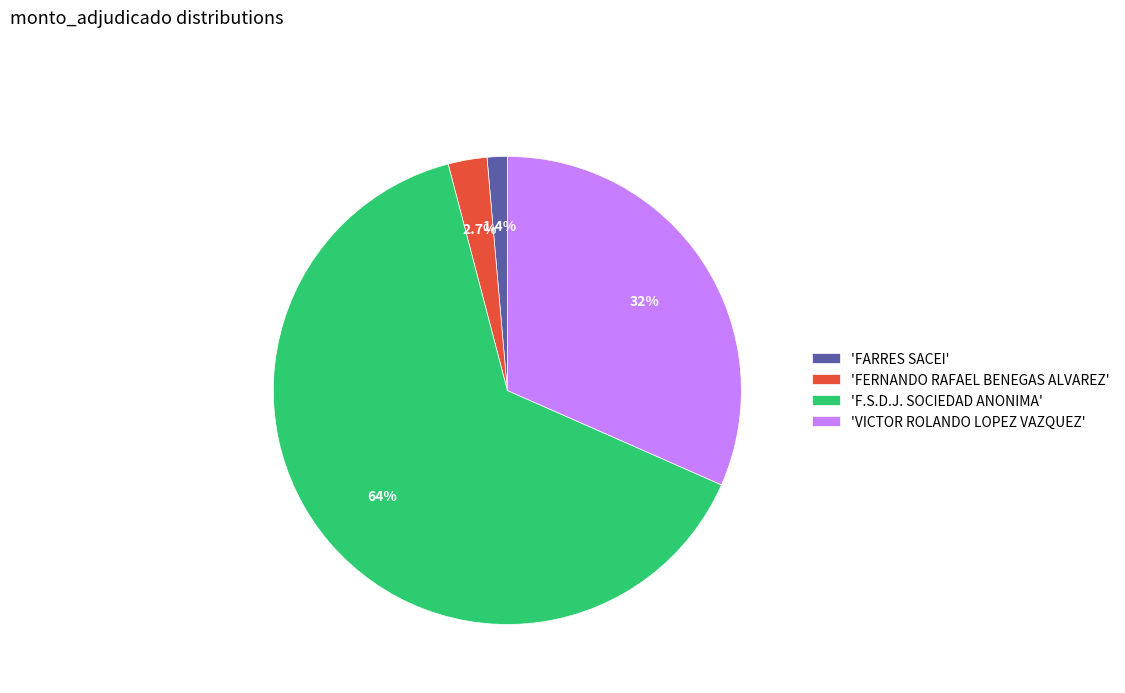

Is there a majority slice in this chart?

Yes